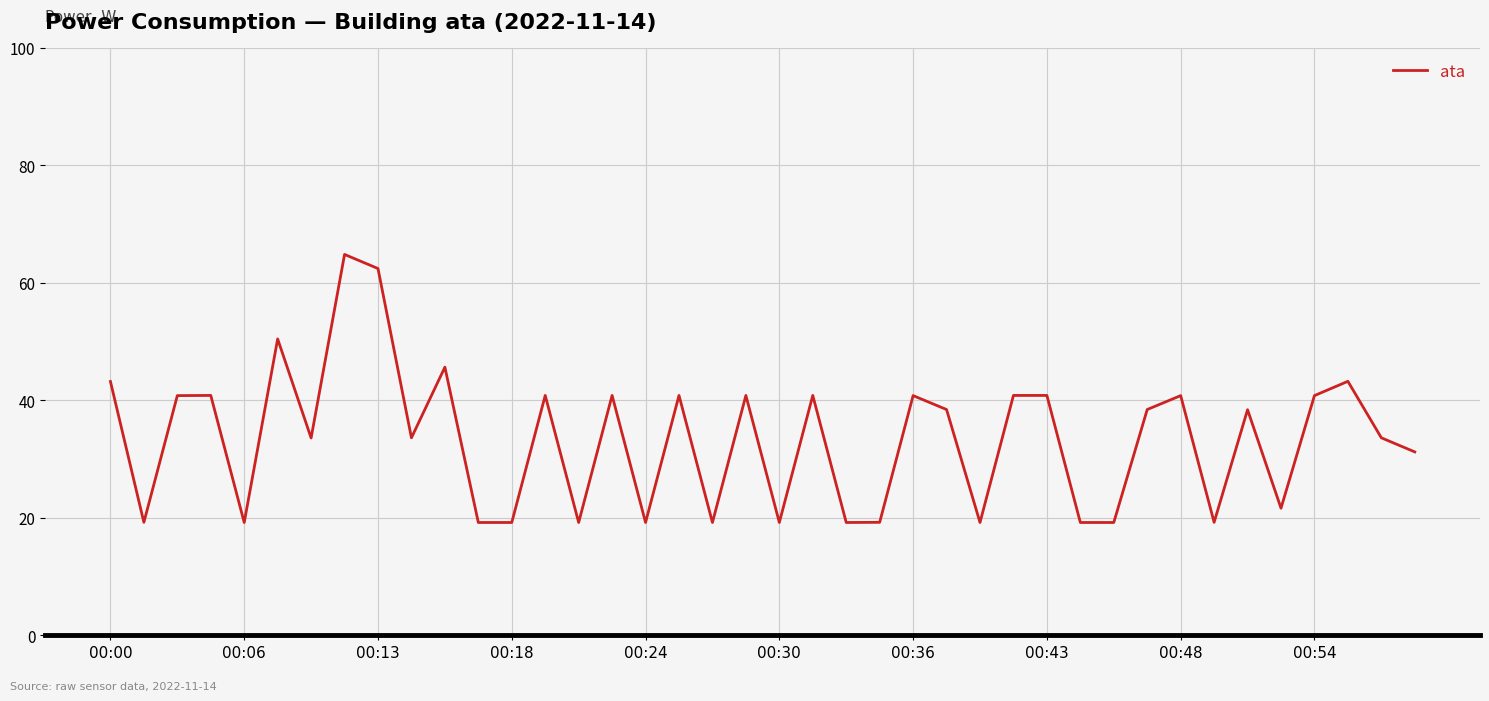

What is the difference between the maximum and minimum values?

45.6